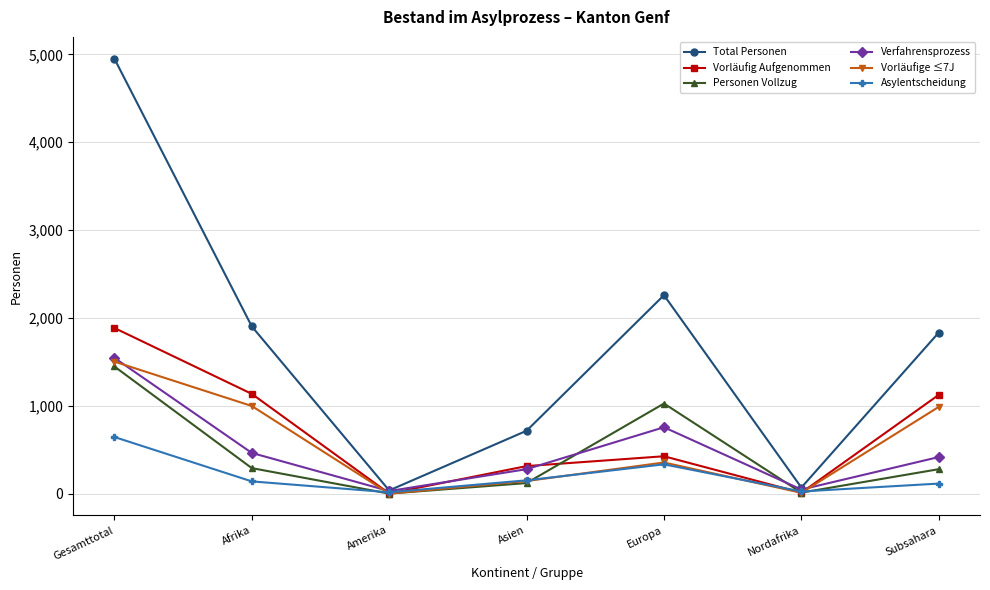

What is the maximum value shown in the chart?

4951